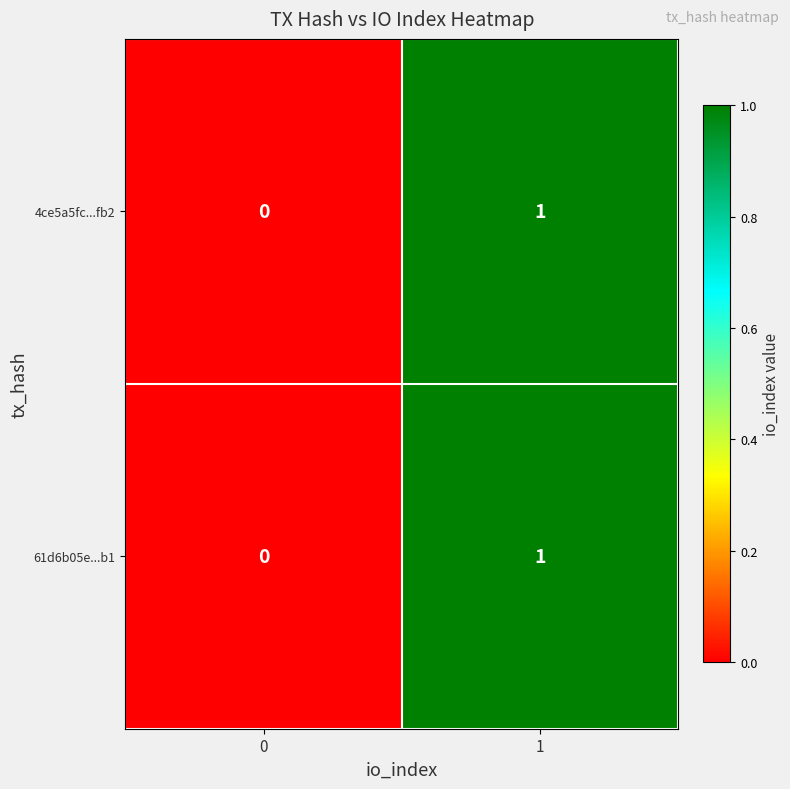

Is it true that 61d6b05e...b1 equals 0 at 0?

True